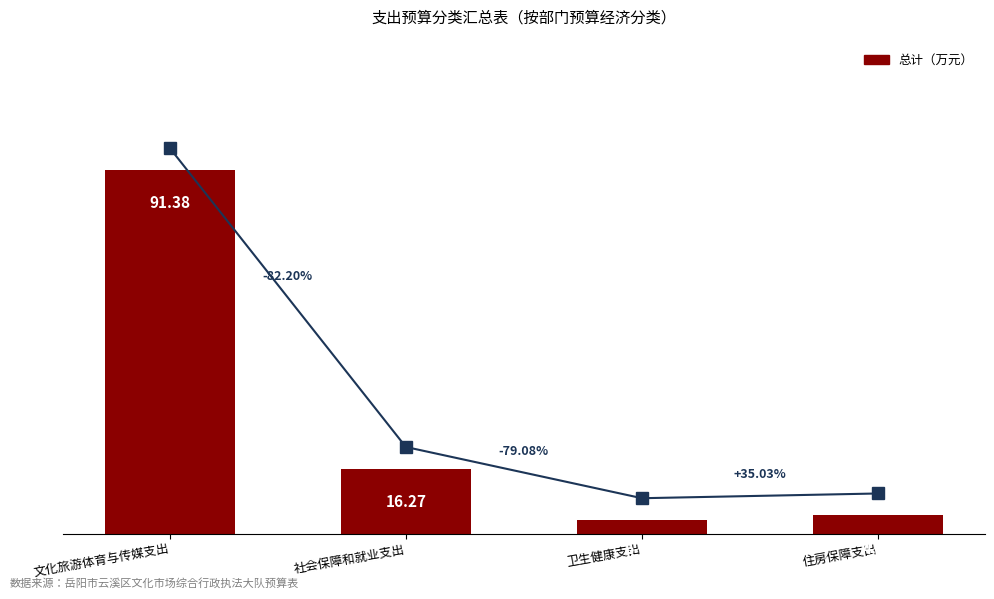

Rank the categories by value from lowest to highest.

卫生健康支出, 住房保障支出, 社会保障和就业支出, 文化旅游体育与传媒支出